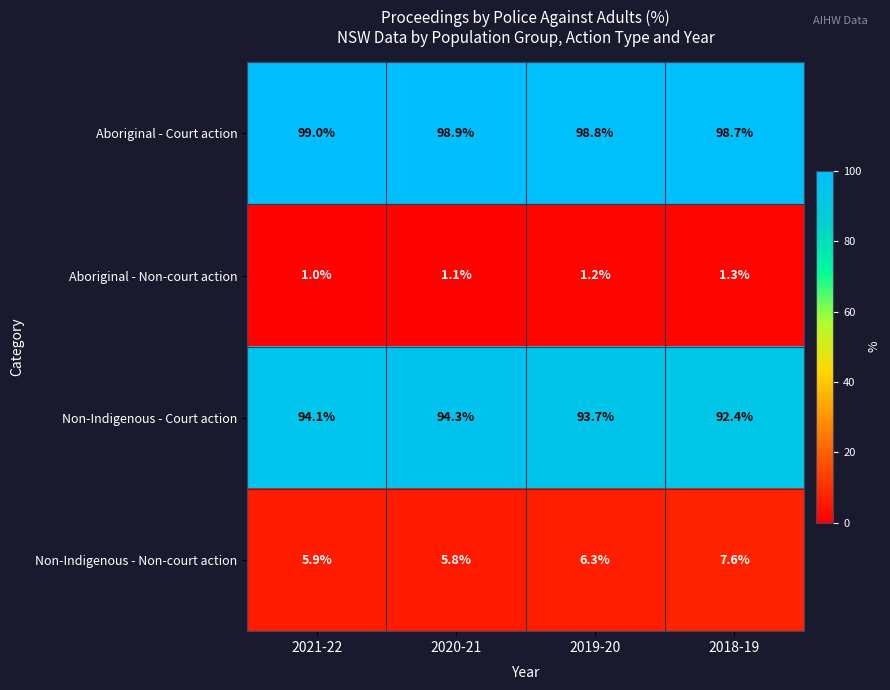

Which series has the widest spread of values?

Non-Indigenous - Court action